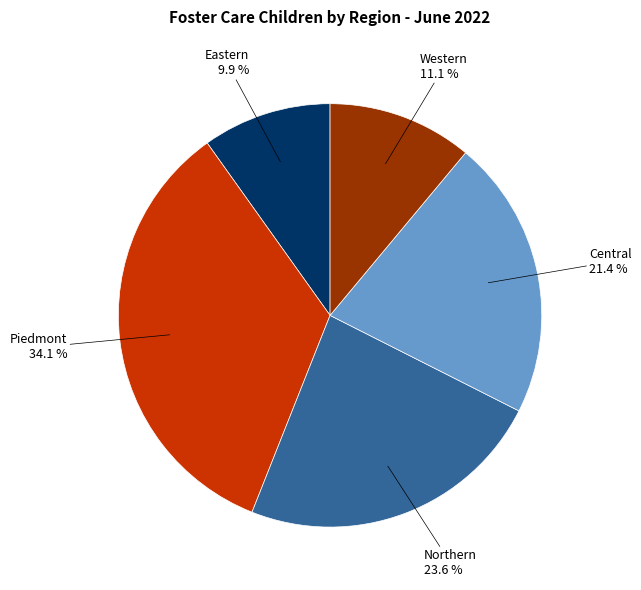

Is the sum of Piedmont and Central greater than half?

Yes